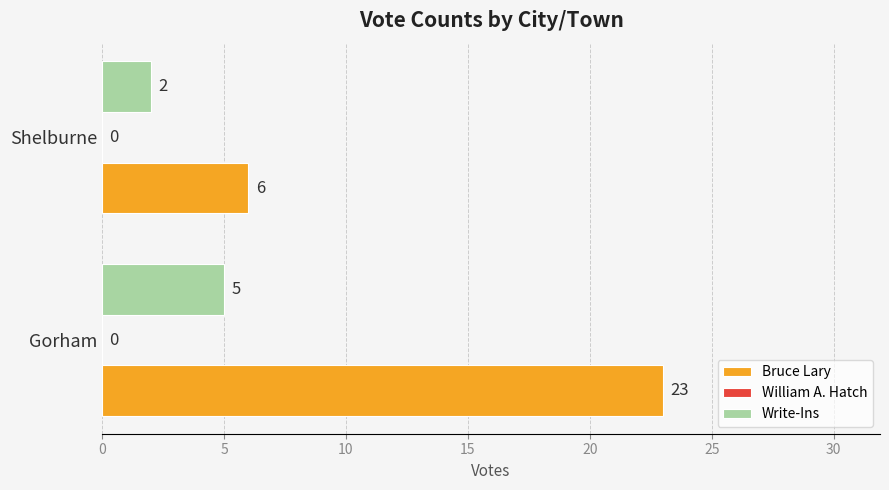

Is the value of Write-Ins at Gorham greater than the value of Bruce Lary at Gorham?

No